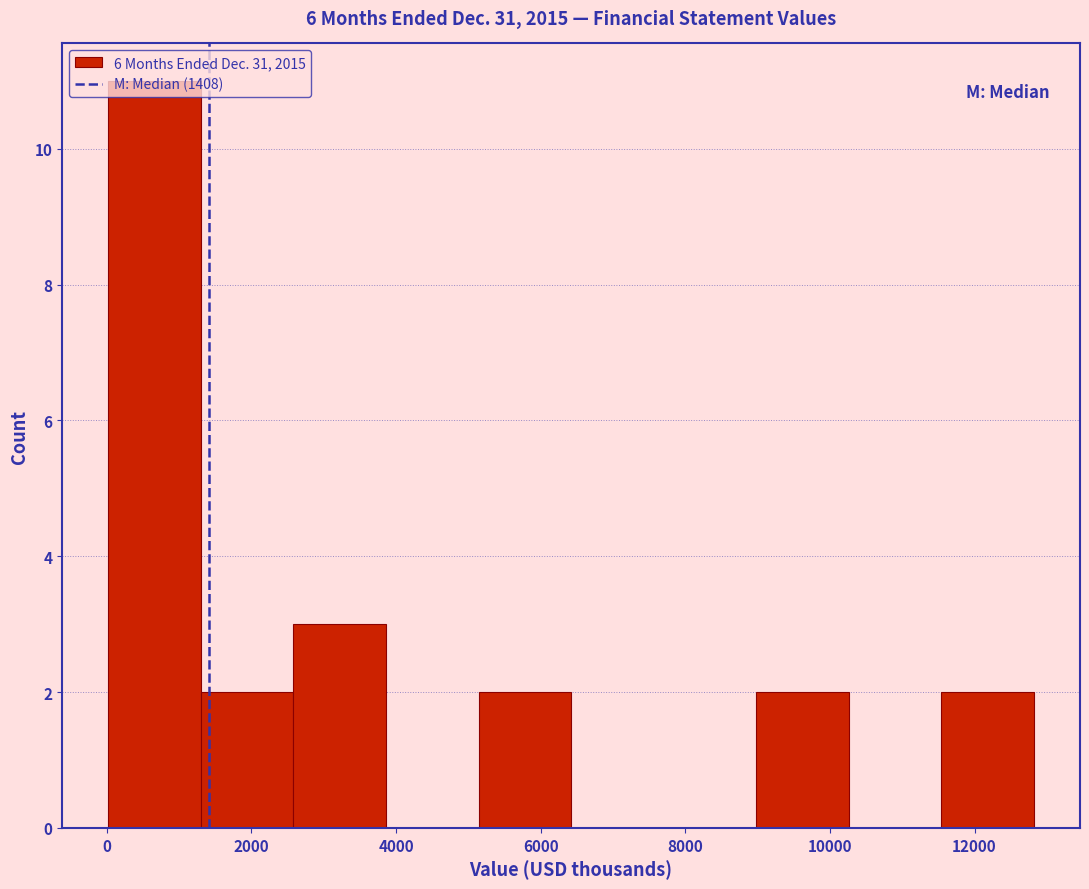

What is the height of the bar covering 9000 to 10200 on the x-axis? Neither the bar edges nor the heights are printed on the chart, so give them approximately, as read against the axes.

2